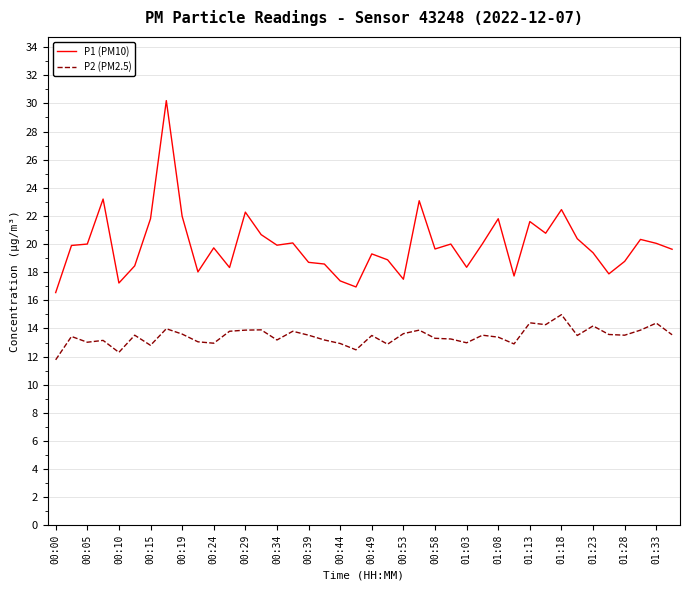

Which series has the largest total across all categories?

P1 (PM10)